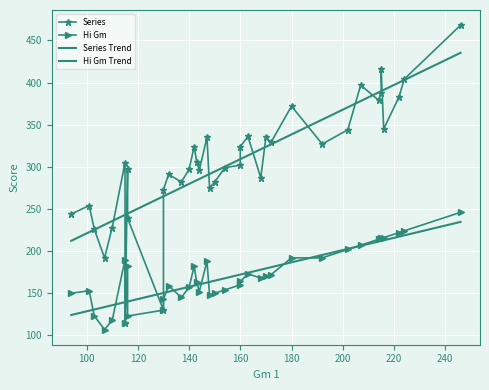

How many values in the Series series exceed 302?

19